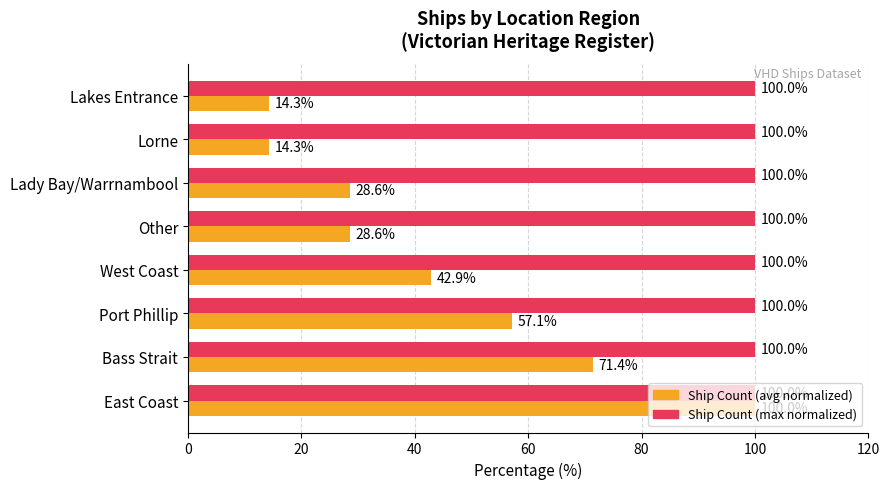

What is the smallest value displayed?

14.3